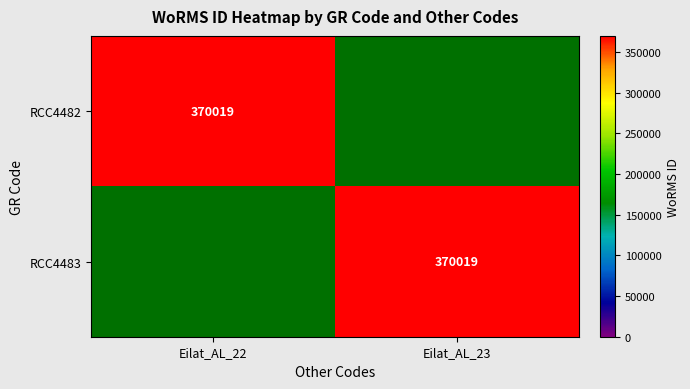

At how many categories does at least one series exceed 211887?

2